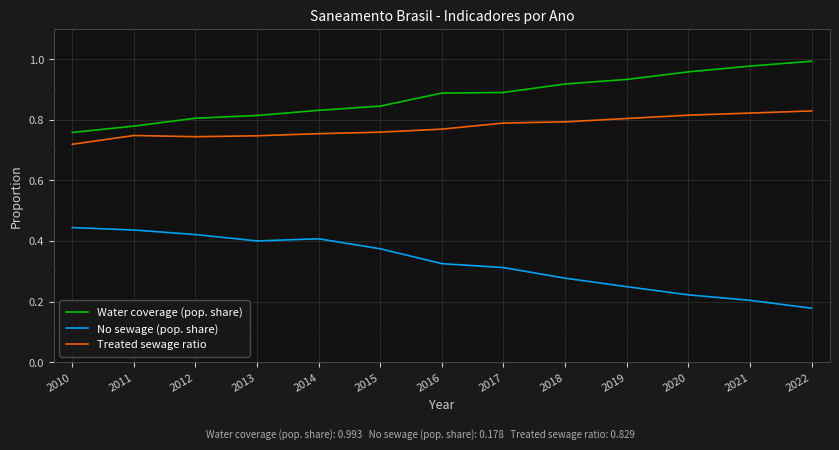

What is the difference between the second highest and minimum values in the Treated sewage ratio series?

0.1